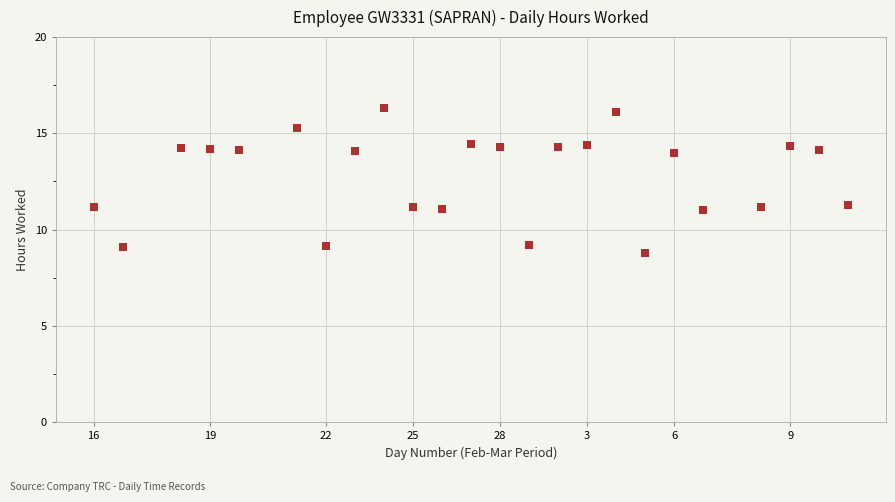

What is the range of Y values (max minus min)?

7.5